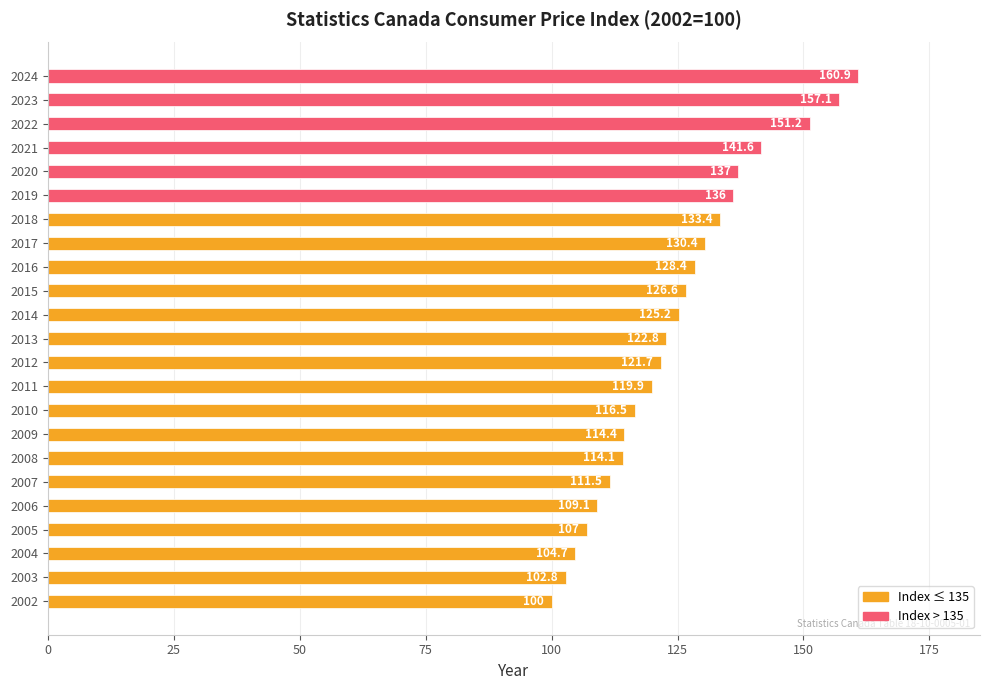

Between 2011 and 2013, which is larger?

2013